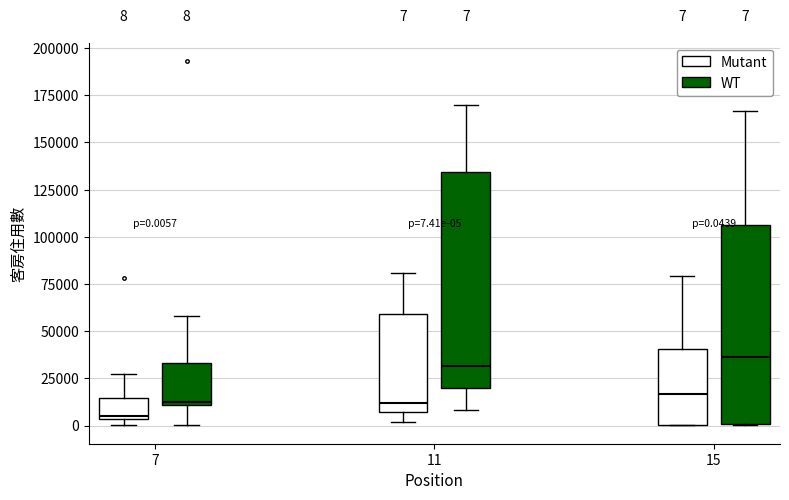

Which box is the tallest, from its lower edge to its upper edge?

11 (WT)